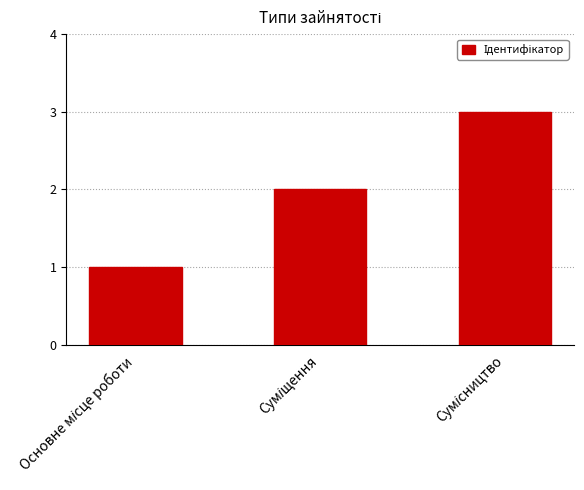

How many bars are there in total?

3